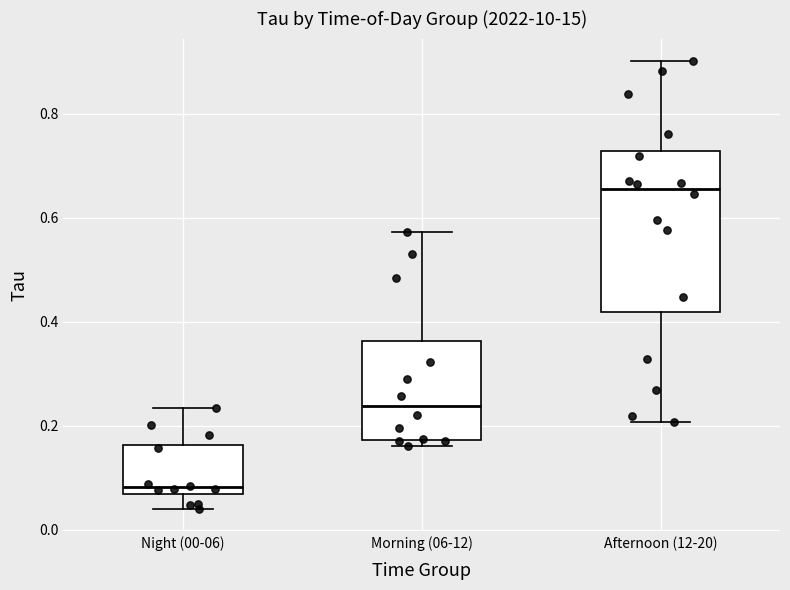

Where does the lower whisker of the box for Afternoon (12-20) end on the y-axis? The values are not printed on the chart, so give them approximately, as read against the axis.

0.20